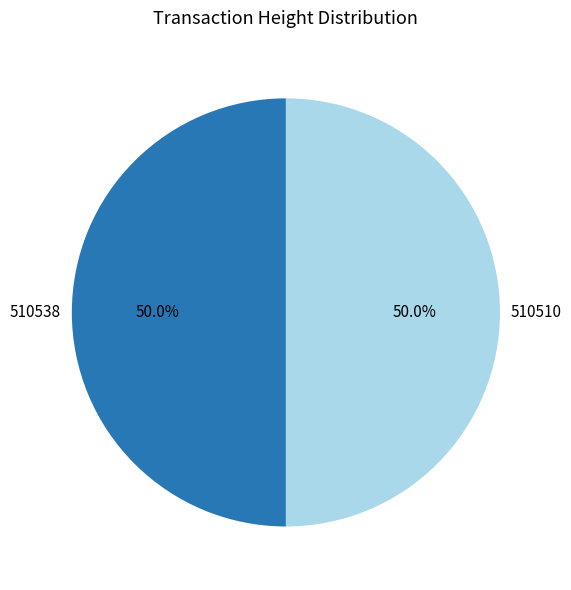

How many segments does this pie chart have?

2